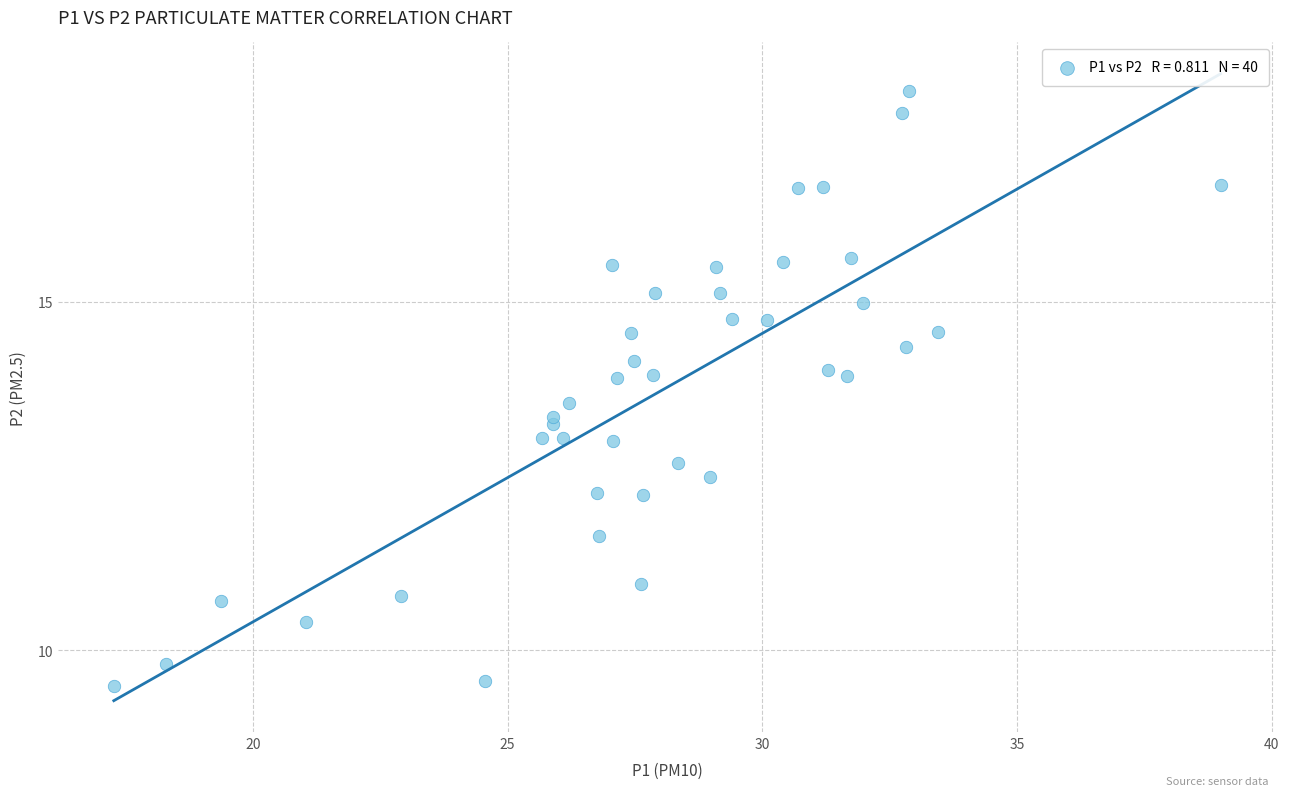

What is the range of X values (max minus min)?

21.7